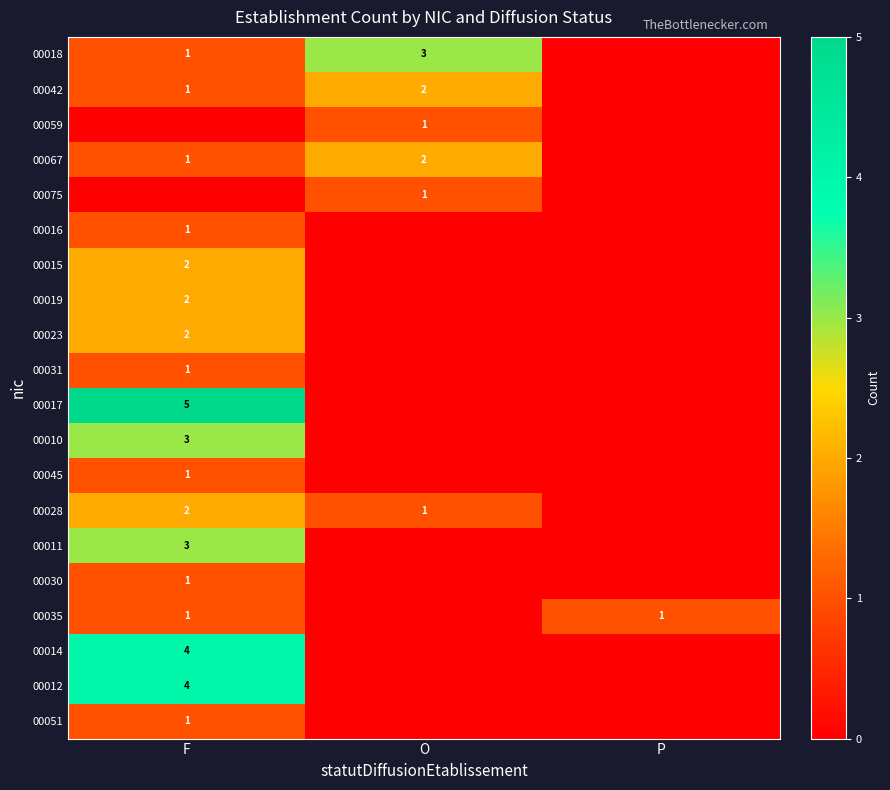

What is the total value across all series at O?

10